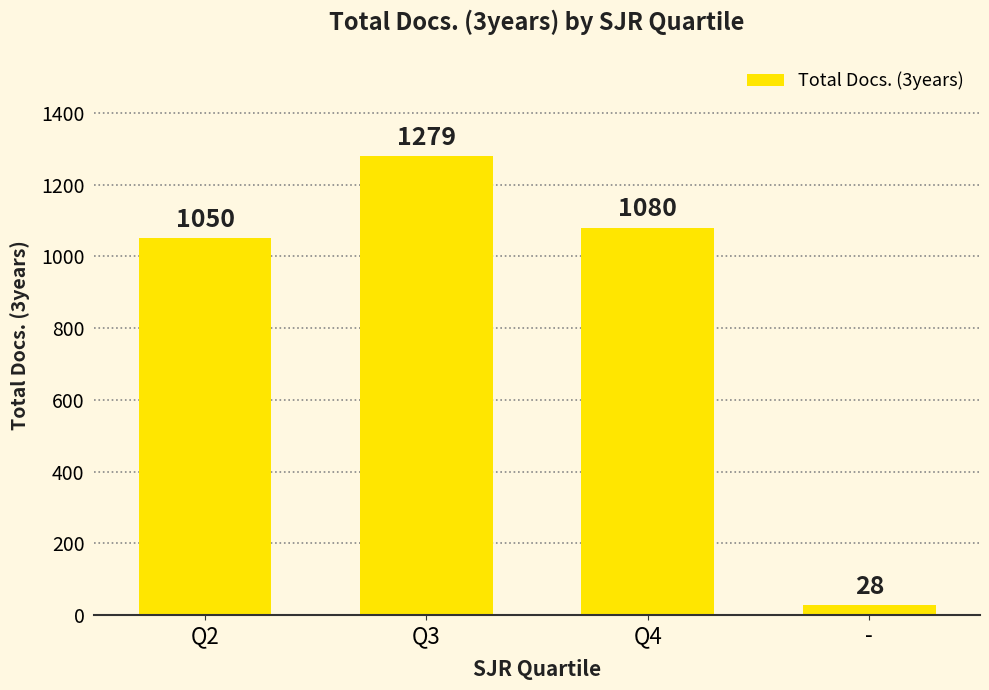

The chart shows a value of 1050 at Q2. True or false?

True